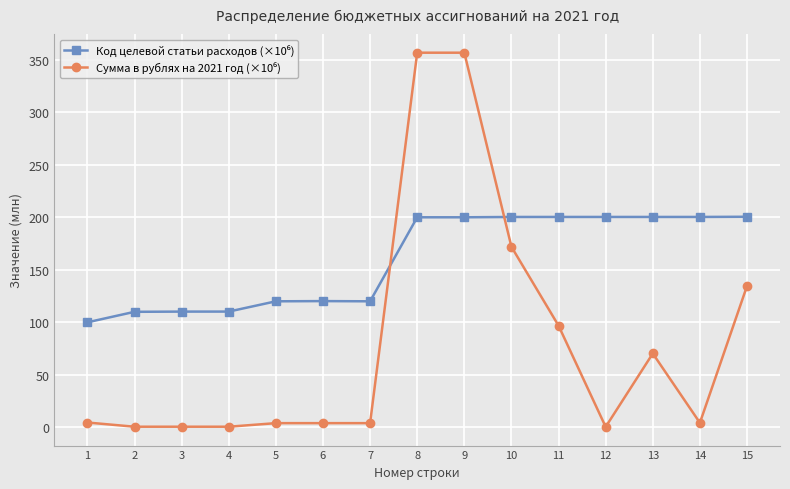

What is the greatest value displayed?

356.7